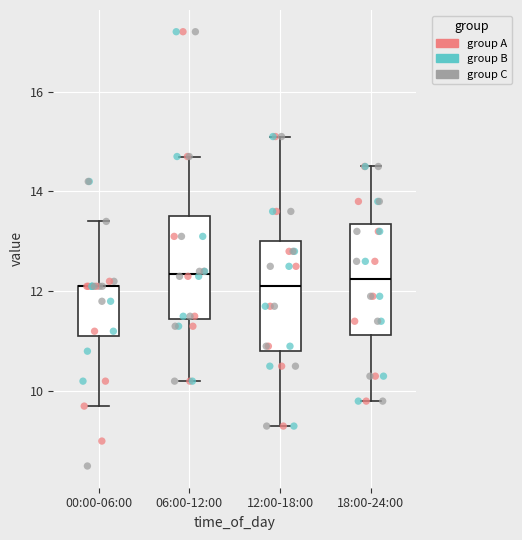

Where is the lower edge of the box for 18:00-24:00 on the y-axis? The values are not printed on the chart, so give them approximately, as read against the axis.

11.2